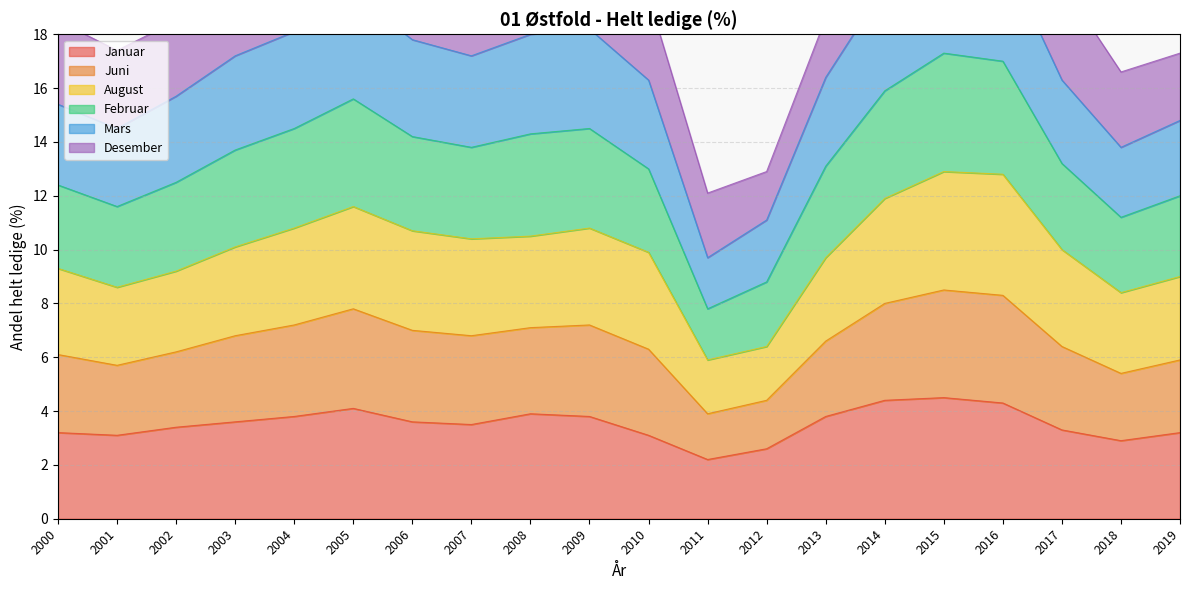

The value of Januar at 2005 is 1.1. True or false?

False